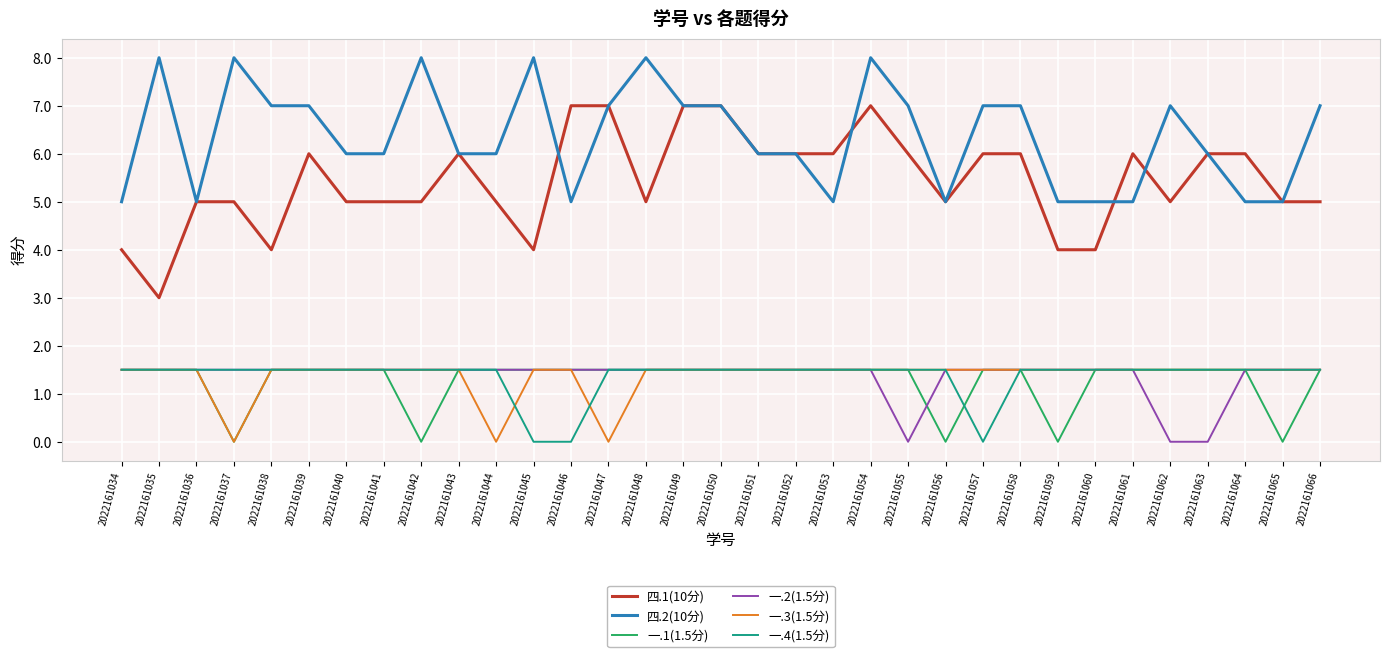

Reading left to right, transcribe all the data shown in this chart.

四.1(10分): 2022161034=4.0	2022161035=3.0	2022161036=5.0	2022161037=5.0	2022161038=4.0	2022161039=6.0	2022161040=5.0	2022161041=5.0	2022161042=5.0	2022161043=6.0	2022161044=5.0	2022161045=4.0	2022161046=7.0	2022161047=7.0	2022161048=5.0	2022161049=7.0	2022161050=7.0	2022161051=6.0	2022161052=6.0	2022161053=6.0	2022161054=7.0	2022161055=6.0	2022161056=5.0	2022161057=6.0	2022161058=6.0	2022161059=4.0	2022161060=4.0	2022161061=6.0	2022161062=5.0	2022161063=6.0	2022161064=6.0	2022161065=5.0	2022161066=5.0
四.2(10分): 2022161034=5.0	2022161035=8.0	2022161036=5.0	2022161037=8.0	2022161038=7.0	2022161039=7.0	2022161040=6.0	2022161041=6.0	2022161042=8.0	2022161043=6.0	2022161044=6.0	2022161045=8.0	2022161046=5.0	2022161047=7.0	2022161048=8.0	2022161049=7.0	2022161050=7.0	2022161051=6.0	2022161052=6.0	2022161053=5.0	2022161054=8.0	2022161055=7.0	2022161056=5.0	2022161057=7.0	2022161058=7.0	2022161059=5.0	2022161060=5.0	2022161061=5.0	2022161062=7.0	2022161063=6.0	2022161064=5.0	2022161065=5.0	2022161066=7.0
一.1(1.5分): 2022161034=1.5	2022161035=1.5	2022161036=1.5	2022161037=0.0	2022161038=1.5	2022161039=1.5	2022161040=1.5	2022161041=1.5	2022161042=0.0	2022161043=1.5	2022161044=1.5	2022161045=1.5	2022161046=1.5	2022161047=1.5	2022161048=1.5	2022161049=1.5	2022161050=1.5	2022161051=1.5	2022161052=1.5	2022161053=1.5	2022161054=1.5	2022161055=1.5	2022161056=0.0	2022161057=1.5	2022161058=1.5	2022161059=0.0	2022161060=1.5	2022161061=1.5	2022161062=1.5	2022161063=1.5	2022161064=1.5	2022161065=0.0	2022161066=1.5
一.2(1.5分): 2022161034=1.5	2022161035=1.5	2022161036=1.5	2022161037=1.5	2022161038=1.5	2022161039=1.5	2022161040=1.5	2022161041=1.5	2022161042=1.5	2022161043=1.5	2022161044=1.5	2022161045=1.5	2022161046=1.5	2022161047=1.5	2022161048=1.5	2022161049=1.5	2022161050=1.5	2022161051=1.5	2022161052=1.5	2022161053=1.5	2022161054=1.5	2022161055=0.0	2022161056=1.5	2022161057=1.5	2022161058=1.5	2022161059=1.5	2022161060=1.5	2022161061=1.5	2022161062=0.0	2022161063=0.0	2022161064=1.5	2022161065=1.5	2022161066=1.5
一.3(1.5分): 2022161034=1.5	2022161035=1.5	2022161036=1.5	2022161037=0.0	2022161038=1.5	2022161039=1.5	2022161040=1.5	2022161041=1.5	2022161042=1.5	2022161043=1.5	2022161044=0.0	2022161045=1.5	2022161046=1.5	2022161047=0.0	2022161048=1.5	2022161049=1.5	2022161050=1.5	2022161051=1.5	2022161052=1.5	2022161053=1.5	2022161054=1.5	2022161055=1.5	2022161056=1.5	2022161057=1.5	2022161058=1.5	2022161059=1.5	2022161060=1.5	2022161061=1.5	2022161062=1.5	2022161063=1.5	2022161064=1.5	2022161065=1.5	2022161066=1.5
一.4(1.5分): 2022161034=1.5	2022161035=1.5	2022161036=1.5	2022161037=1.5	2022161038=1.5	2022161039=1.5	2022161040=1.5	2022161041=1.5	2022161042=1.5	2022161043=1.5	2022161044=1.5	2022161045=0.0	2022161046=0.0	2022161047=1.5	2022161048=1.5	2022161049=1.5	2022161050=1.5	2022161051=1.5	2022161052=1.5	2022161053=1.5	2022161054=1.5	2022161055=1.5	2022161056=1.5	2022161057=0.0	2022161058=1.5	2022161059=1.5	2022161060=1.5	2022161061=1.5	2022161062=1.5	2022161063=1.5	2022161064=1.5	2022161065=1.5	2022161066=1.5